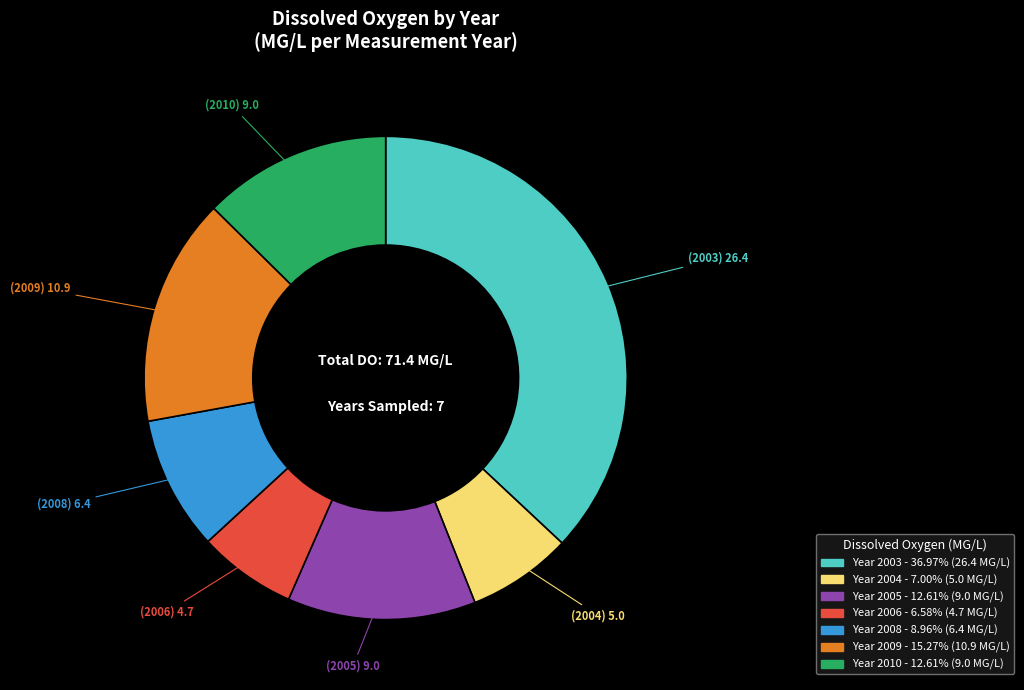

Is there any slice that represents more than half of the pie?

No